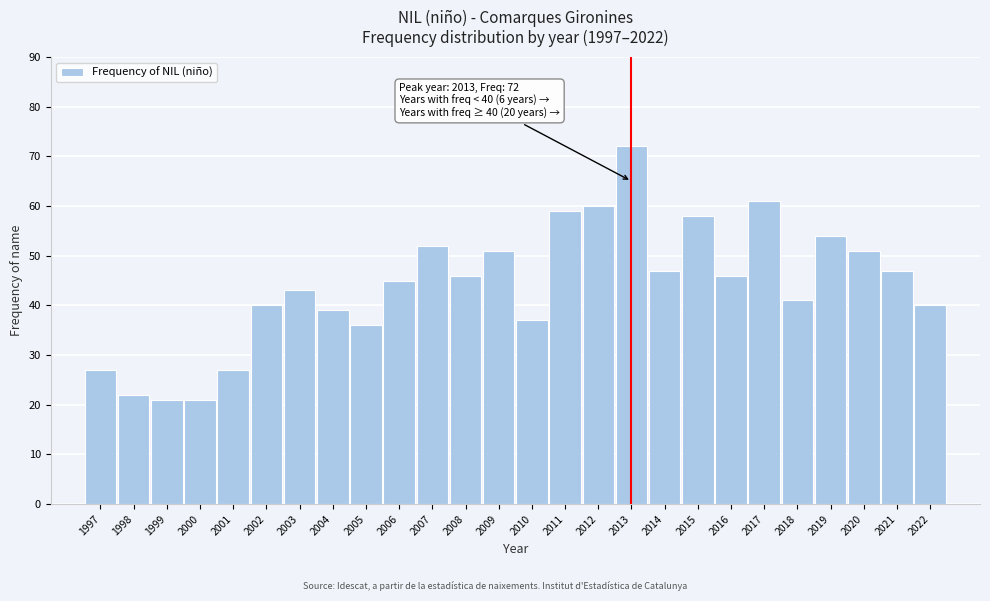

Reading left to right, extract all data points from this chart.

27	22	21	21	27	40	43	39	36	45	52	46	51	37	59	60	72	47	58	46	61	41	54	51	47	40